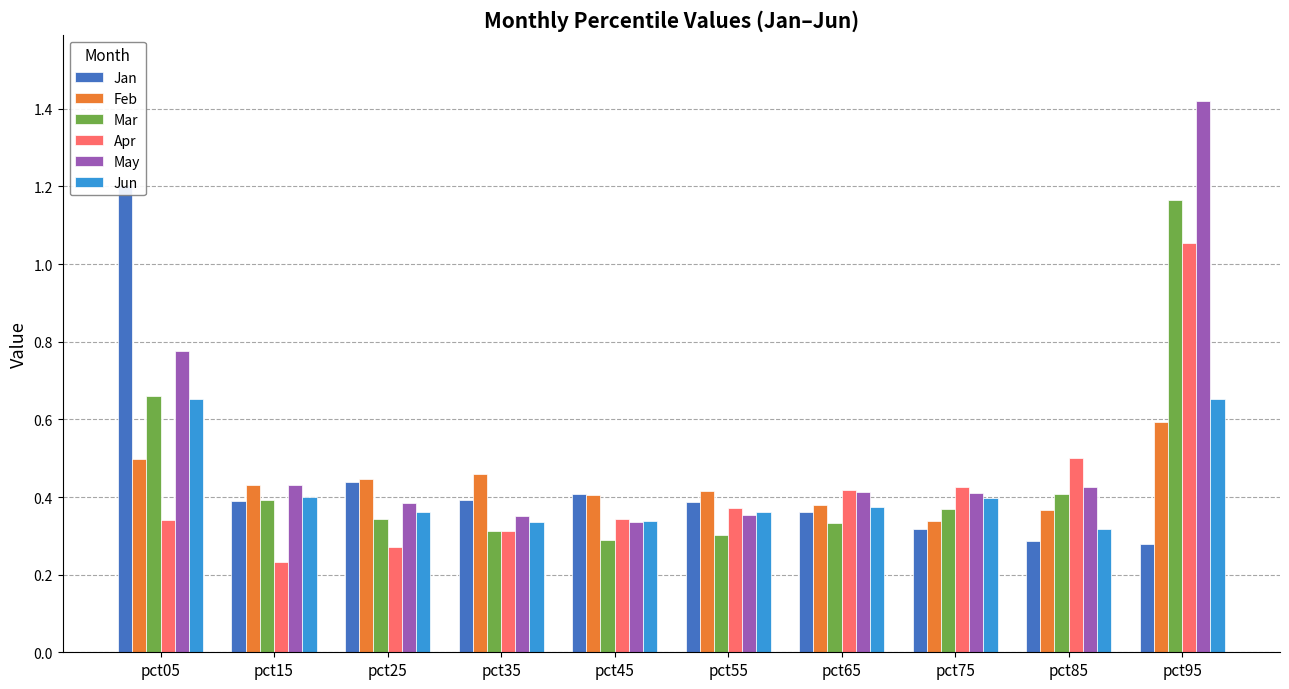

Is the value of Apr at pct95 greater than the value of Jan at pct25?

Yes